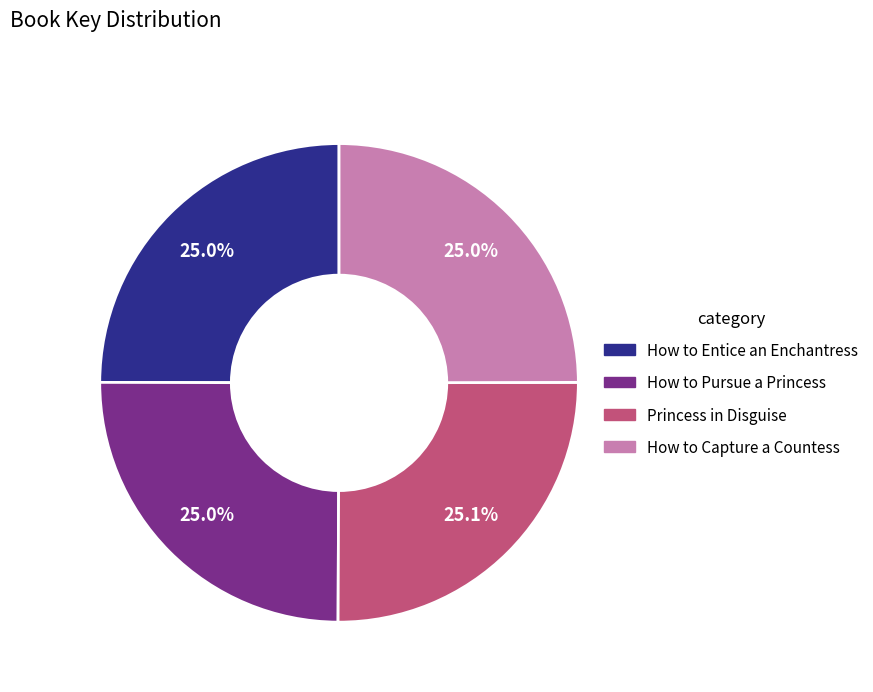

Does Princess in Disguise represent more than half of the total?

No